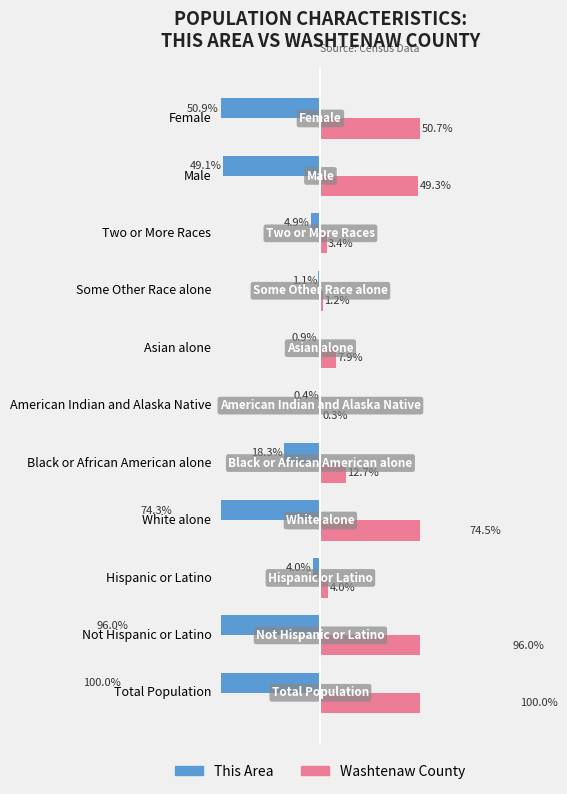

List the series in order of their peak value, highest first.

Washtenaw County, This Area